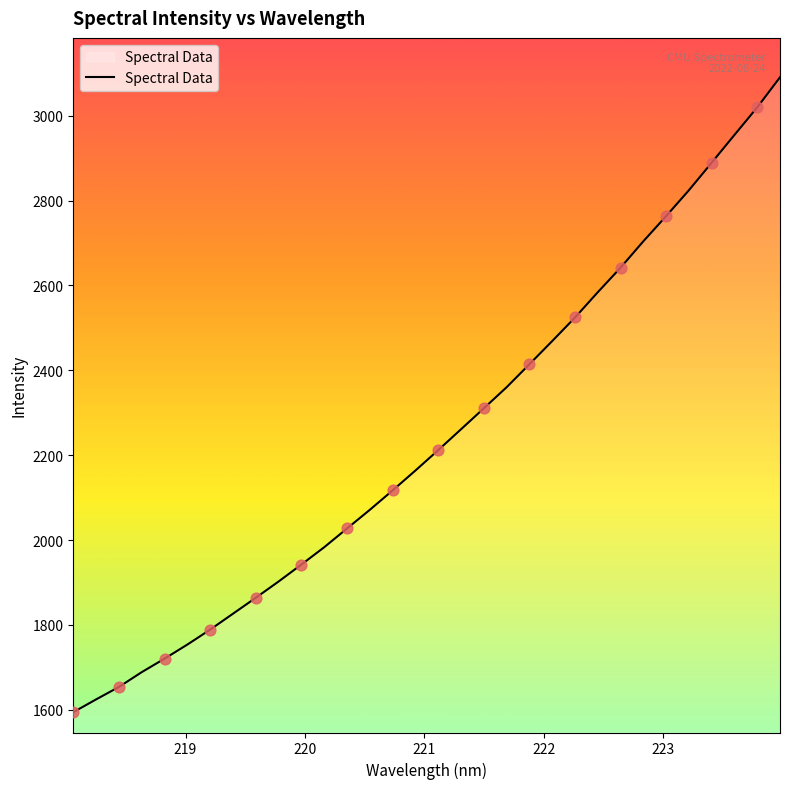

What is the smallest value displayed?

1594.2